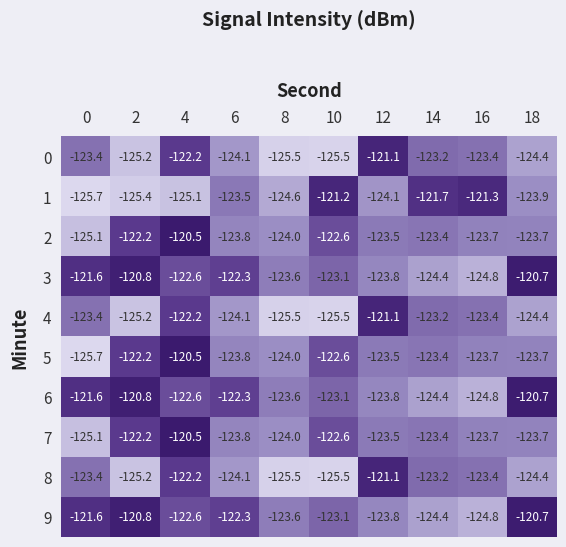

What is the total value across all series at 16?

-1237.0